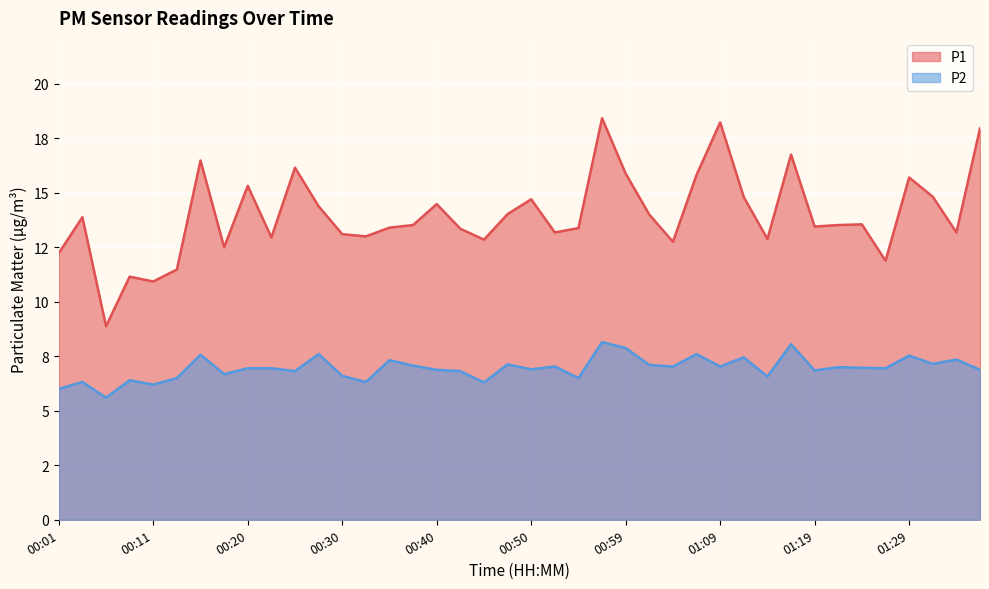

How many lines are shown in the chart?

2